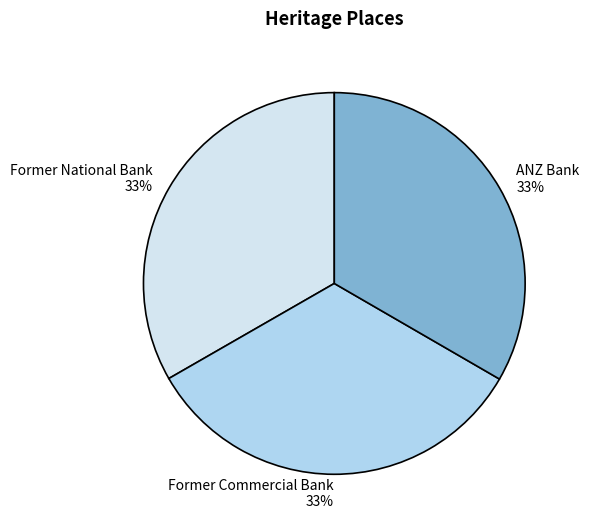

How many slices are in this pie chart?

3